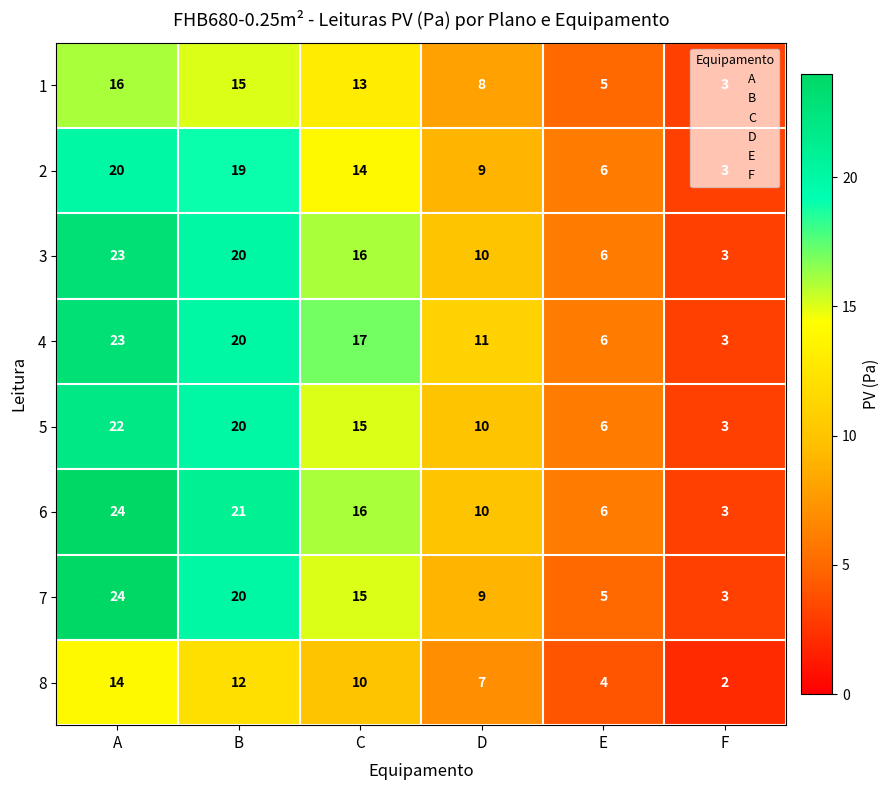

At which label is 4 closest to 13?

D